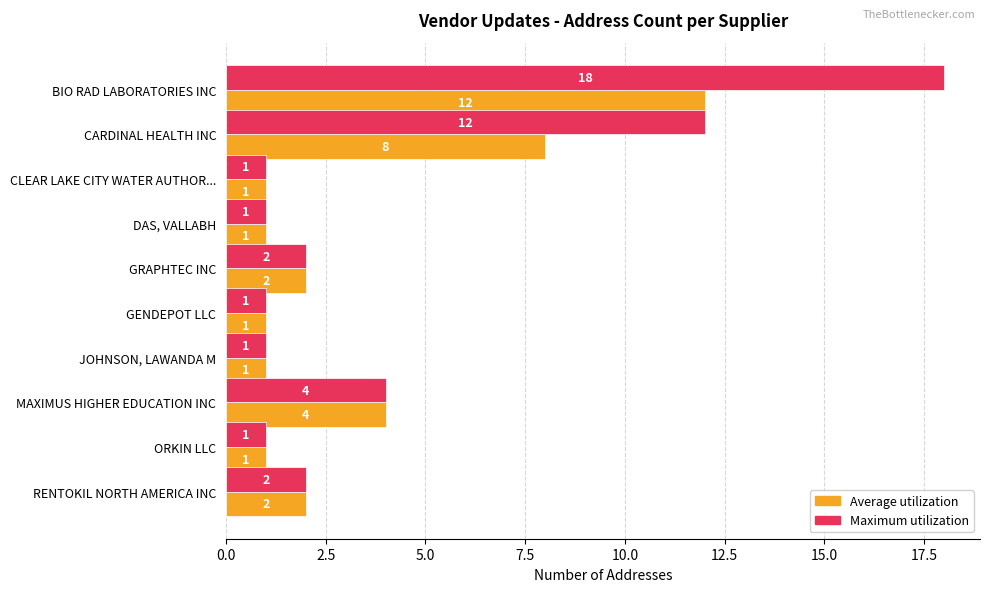

True or false: Average utilization has a value of 2 at RENTOKIL NORTH AMERICA INC.

True